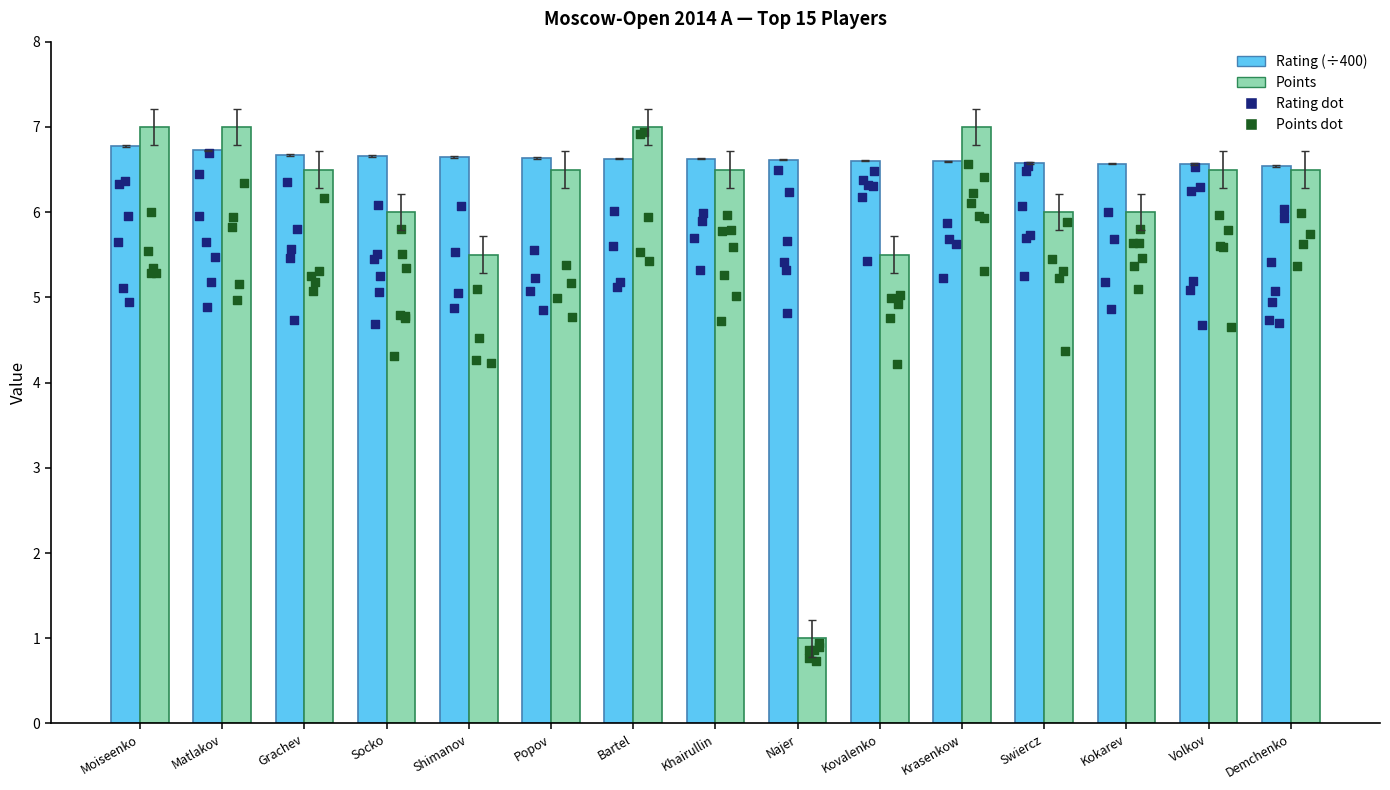

Which series has the largest total across all categories?

Rating (÷400)